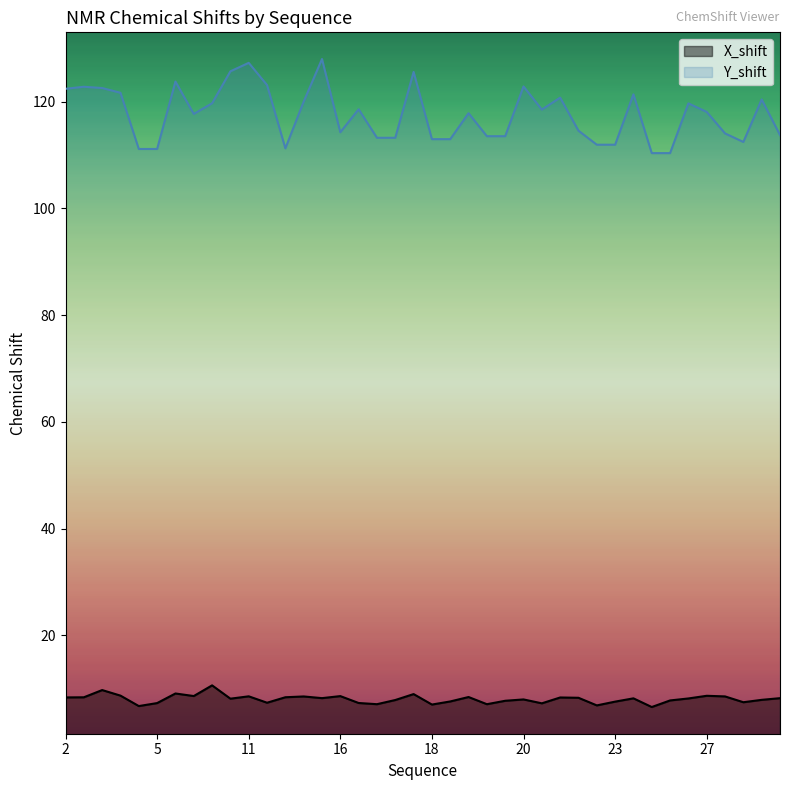

List the series in order of their overall mean, highest first.

Y_shift, X_shift